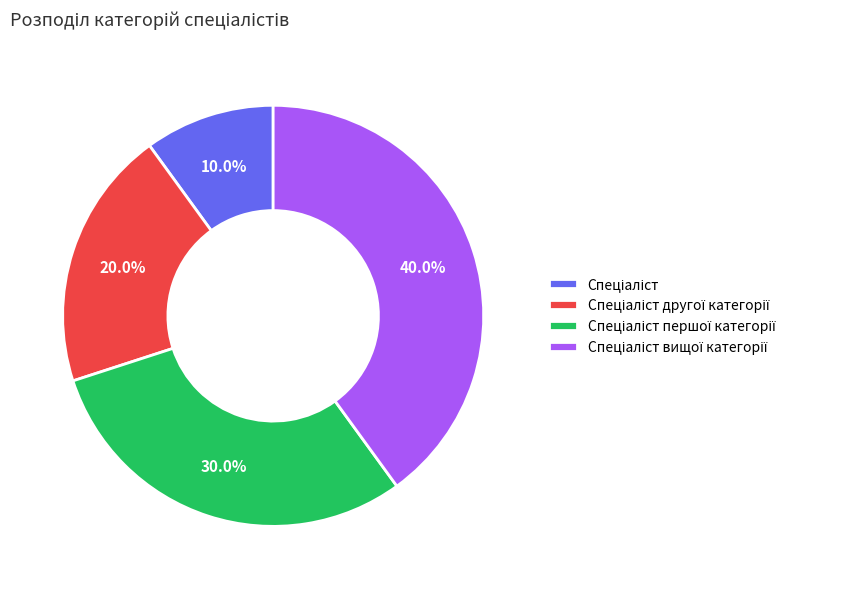

Is there any slice that represents more than half of the pie?

No